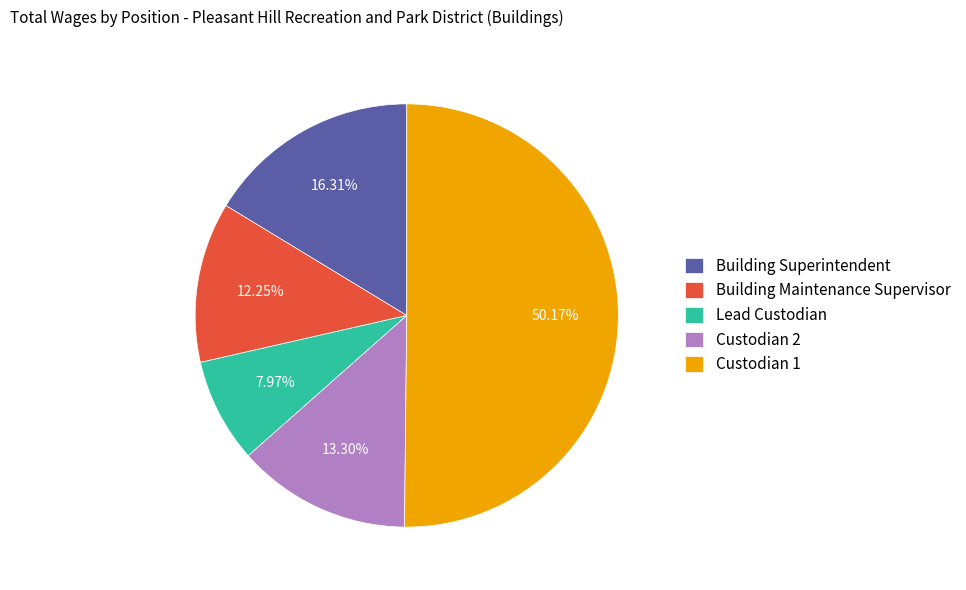

Approximately how many times larger is the value at Building Maintenance Supervisor compared to Custodian 1?

0.2